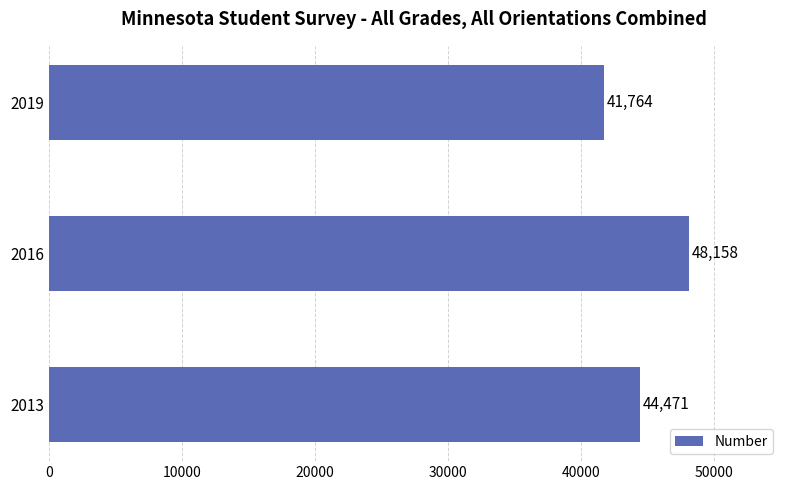

List the labels in order of value, smallest first.

2019, 2013, 2016